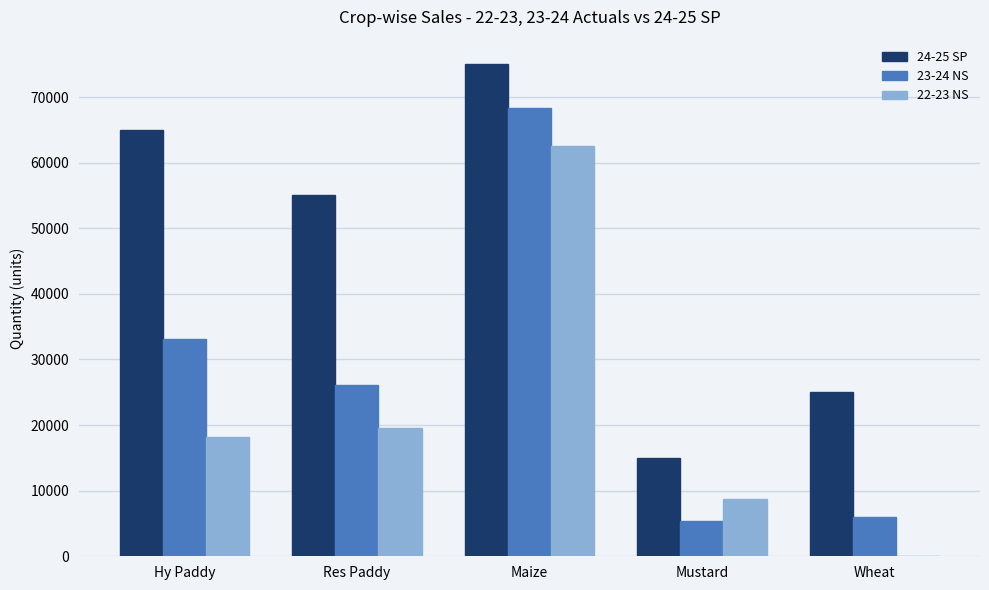

Reading left to right, list all the values displayed in this chart.

24-25 SP: 65000.0	55000.0	75000.0	15000.0	25000.0
23-24 NS: 33131.0	26064.0	68284.0	5441.7	6000.0
22-23 NS: 18129.9	19536.0	62560.0	8746.0	0.0